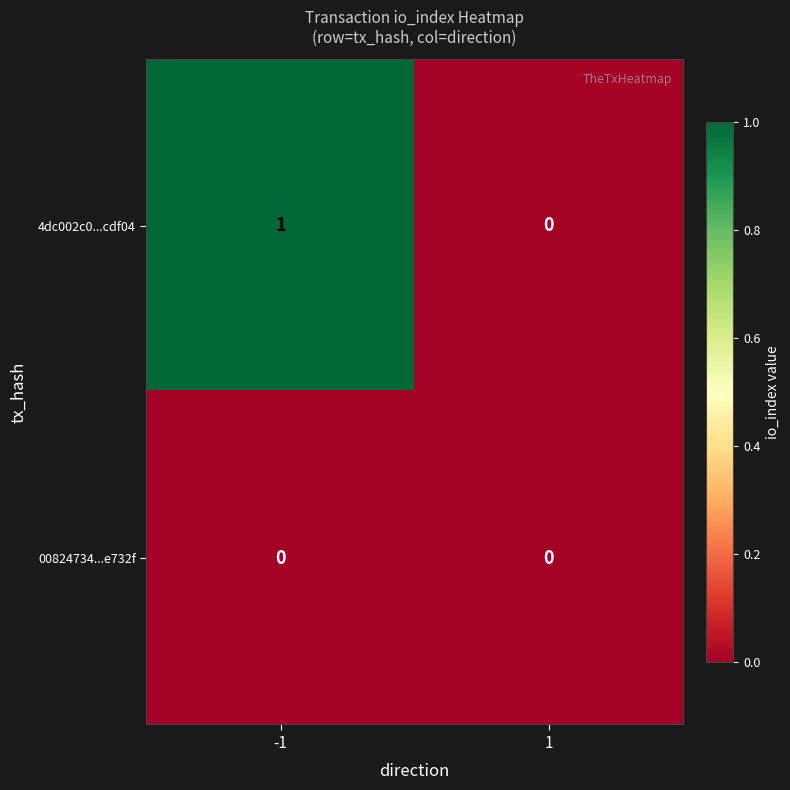

Which series changed the most between -1 and 1?

4dc002c0...cdf04